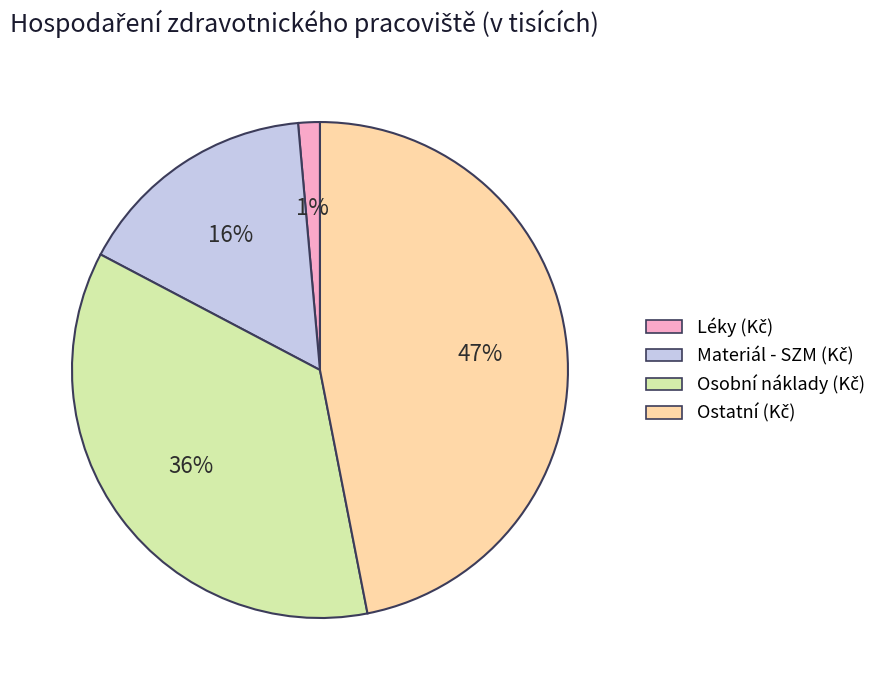

How many segments does this pie chart have?

4